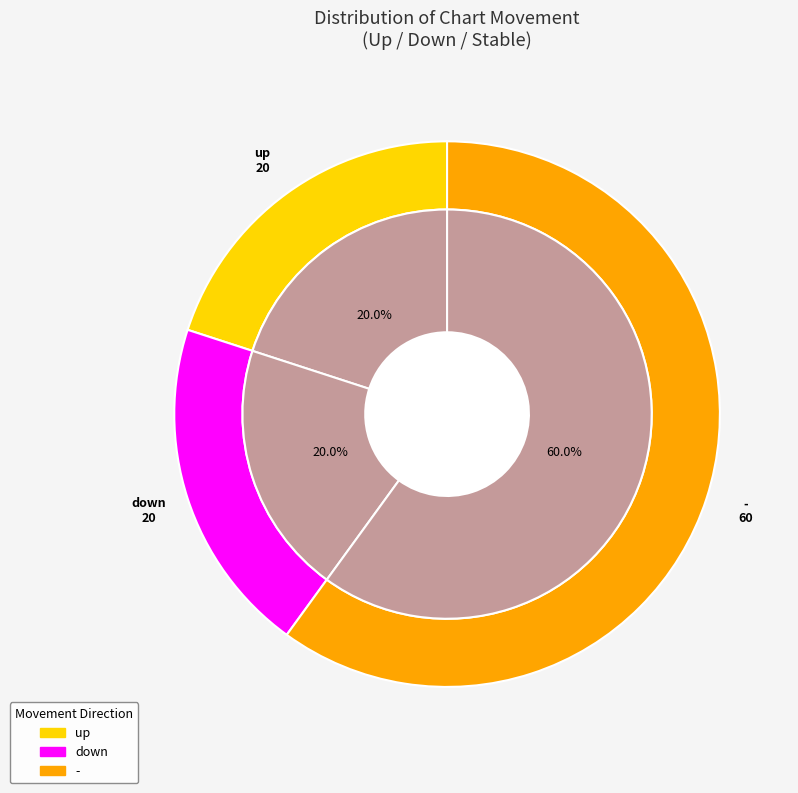

Count the number of slices in the pie.

3